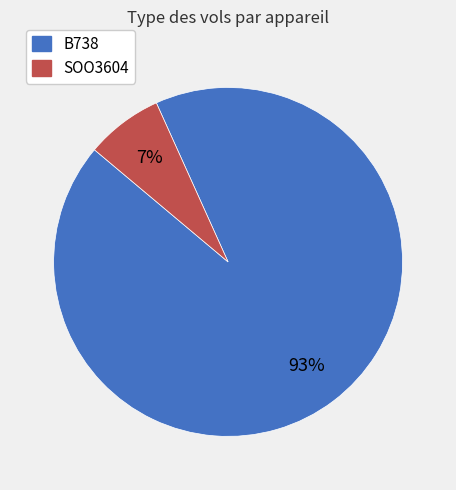

True or false: B738 accounts for 93% of the total.

True